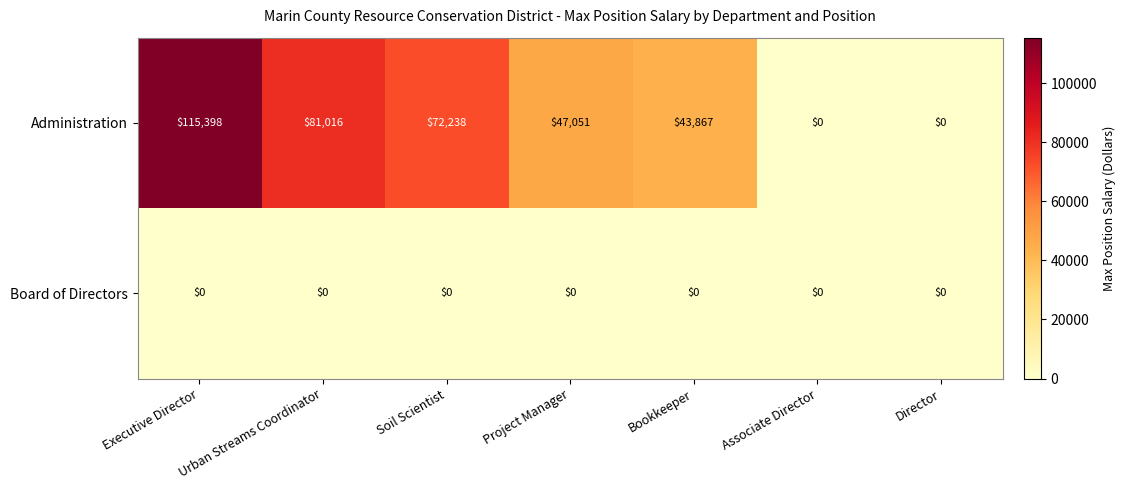

What is the average value of the Administration series?

51367